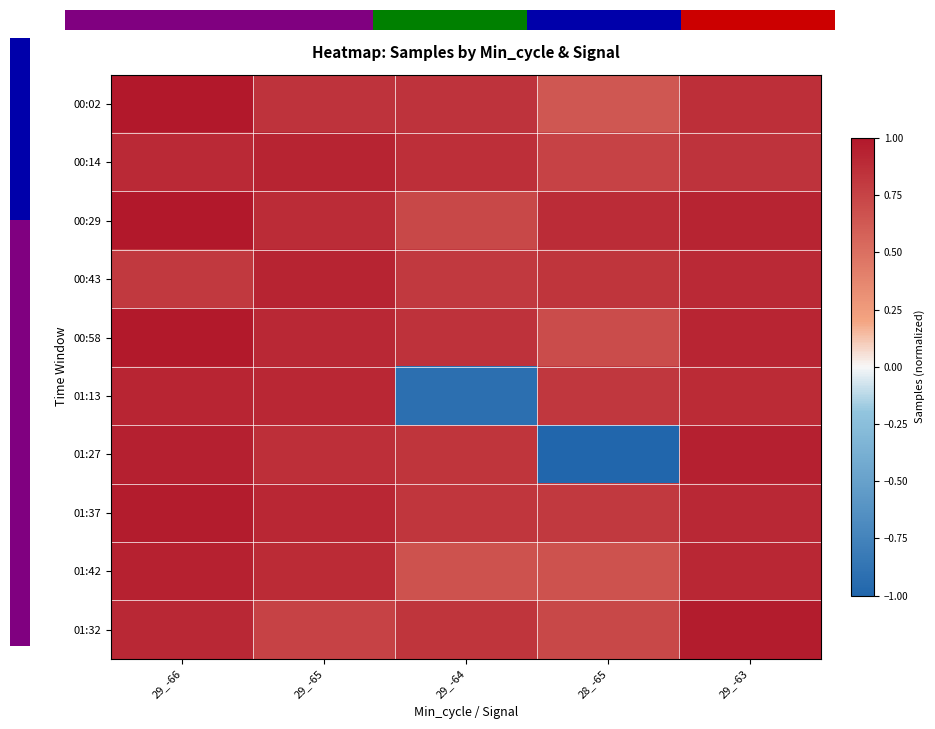

What is the maximum value shown in the chart?

1.0